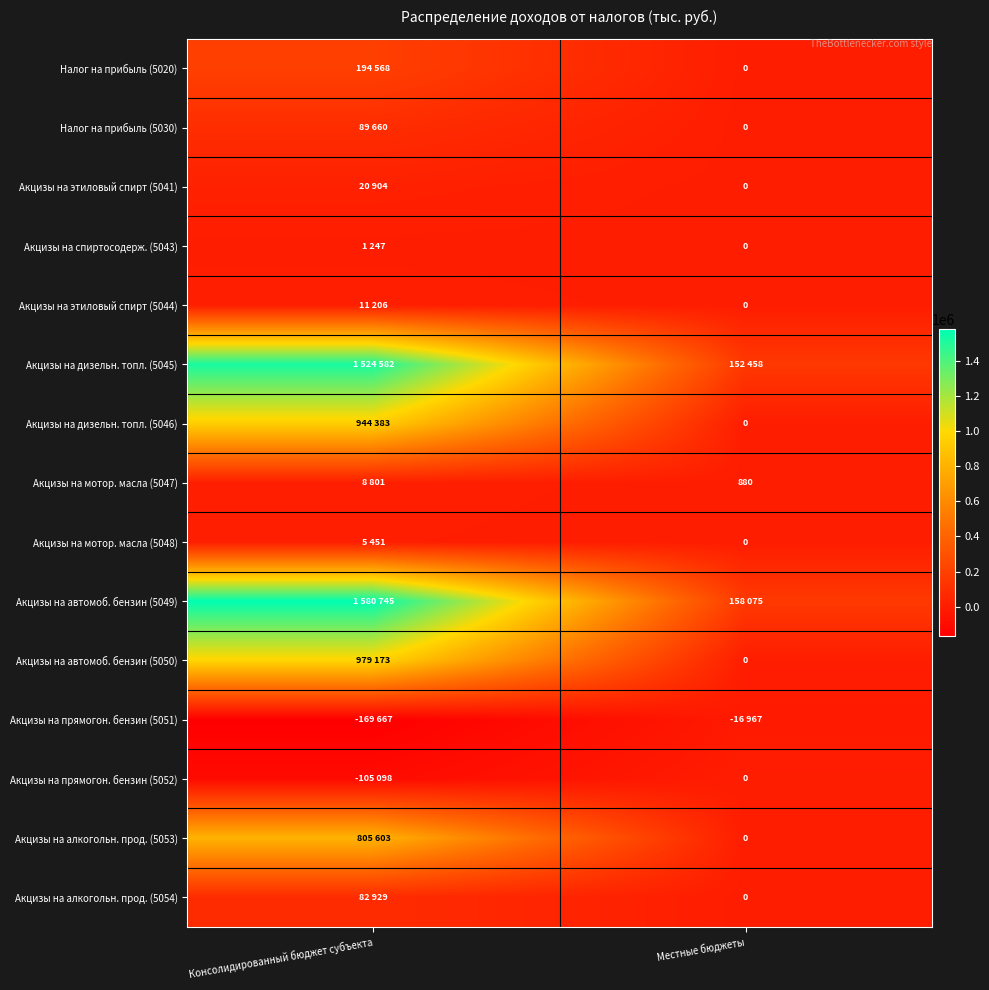

Rank the series by their maximum value, from highest to lowest.

Акцизы на автомоб. бензин (5049), Акцизы на дизельн. топл. (5045), Акцизы на автомоб. бензин (5050), Акцизы на дизельн. топл. (5046), Акцизы на алкогольн. прод. (5053), Налог на прибыль (5020), Налог на прибыль (5030), Акцизы на алкогольн. прод. (5054), Акцизы на этиловый спирт (5041), Акцизы на этиловый спирт (5044), Акцизы на мотор. масла (5047), Акцизы на мотор. масла (5048), Акцизы на спиртосодерж. (5043), Акцизы на прямогон. бензин (5052), Акцизы на прямогон. бензин (5051)